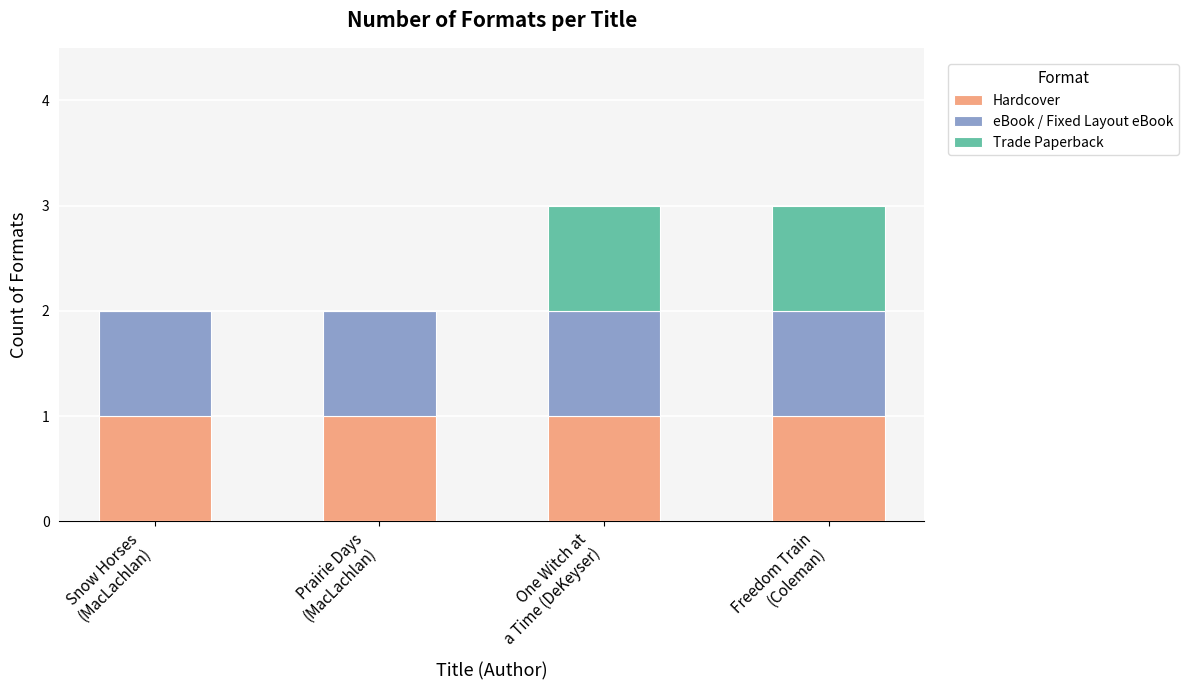

Is it true that Hardcover equals 1 at One Witch at
a Time (DeKeyser)?

True